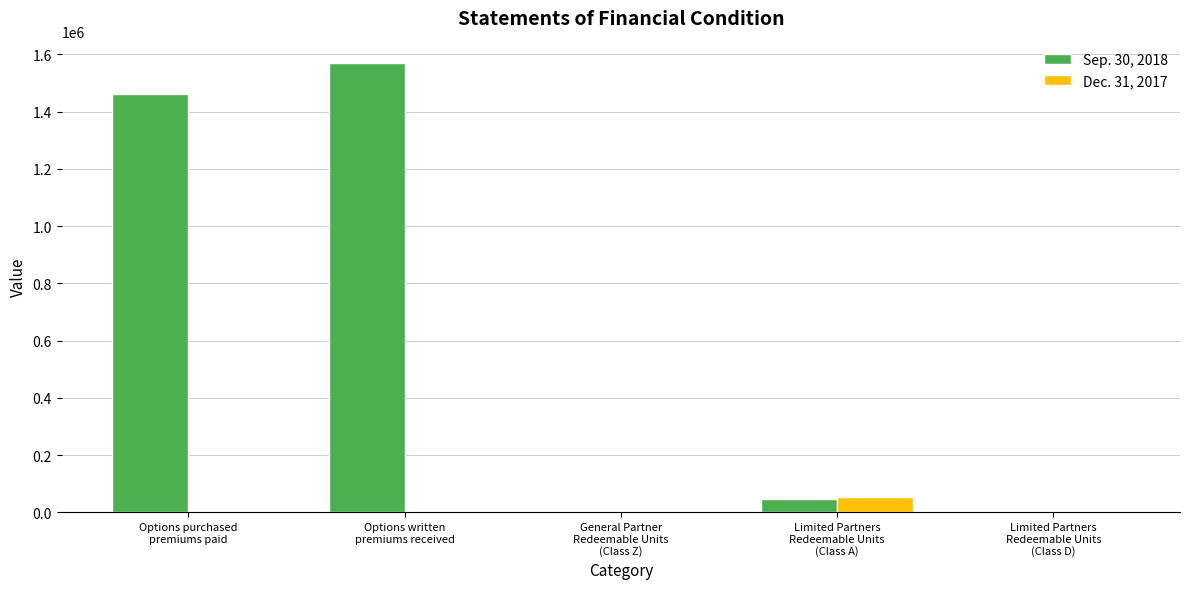

What is the maximum value for Dec. 31, 2017?

54475.4